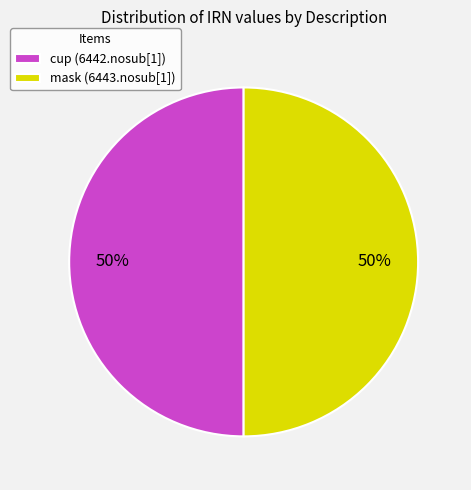

The mask (6443.nosub[1]) slice represents 42% of the pie. True or false?

False